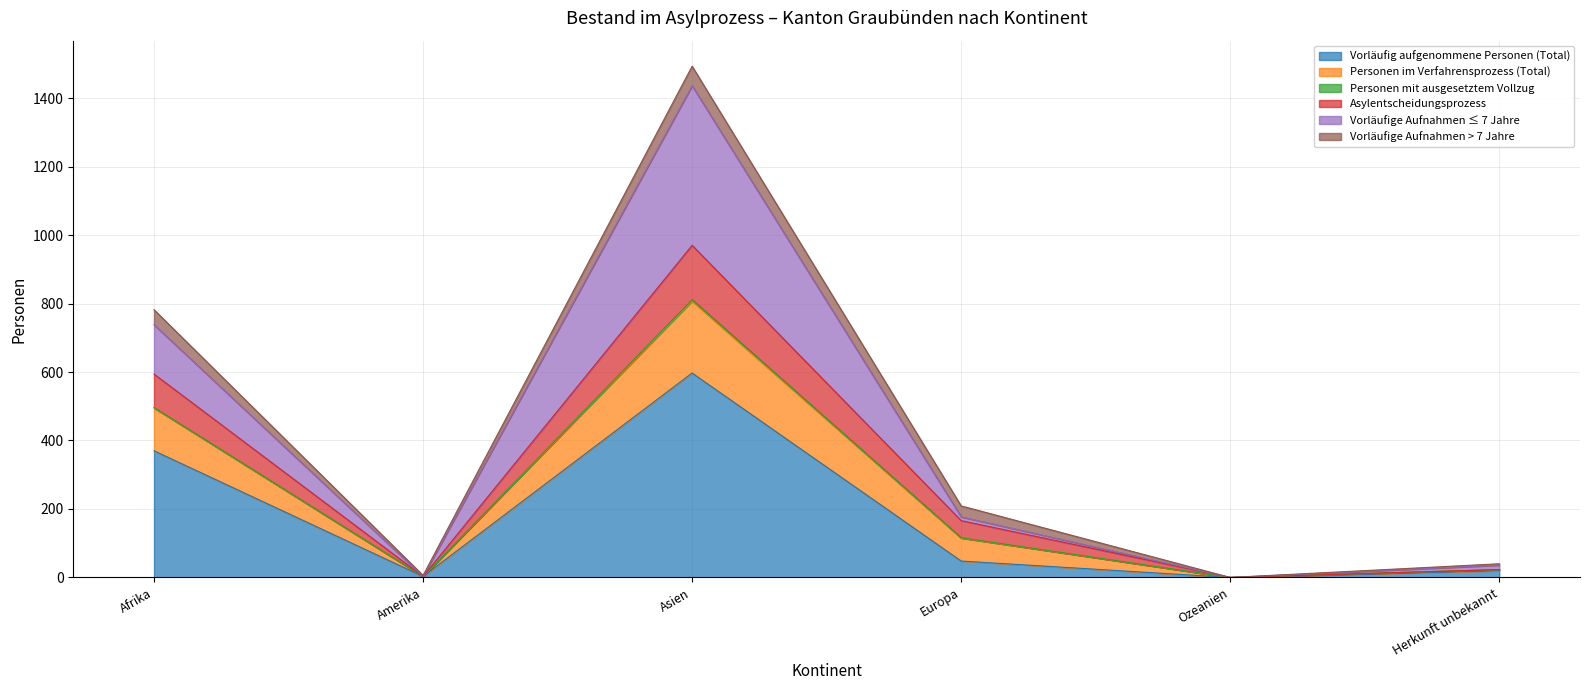

At which label does Vorläufig aufgenommene Personen (Total) reach its peak?

Asien